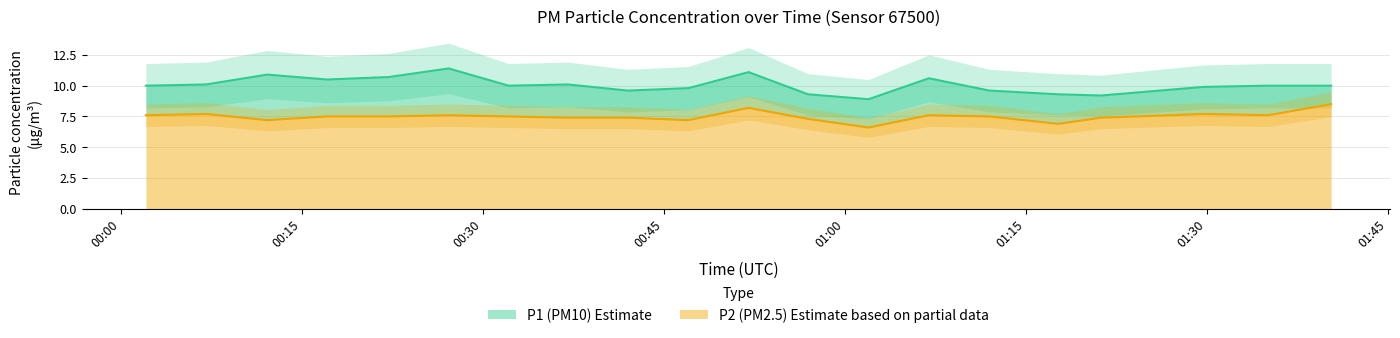

Which series changed the most between 00:47 and 01:02?

P1